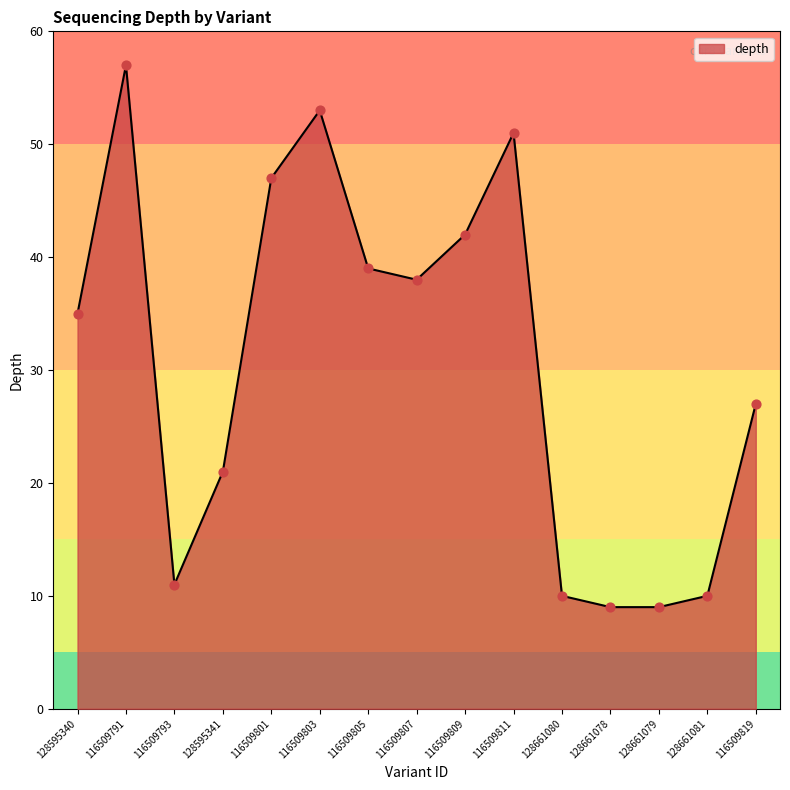

Approximately how many times larger is the value at 116509819 compared to 116509811?

0.5